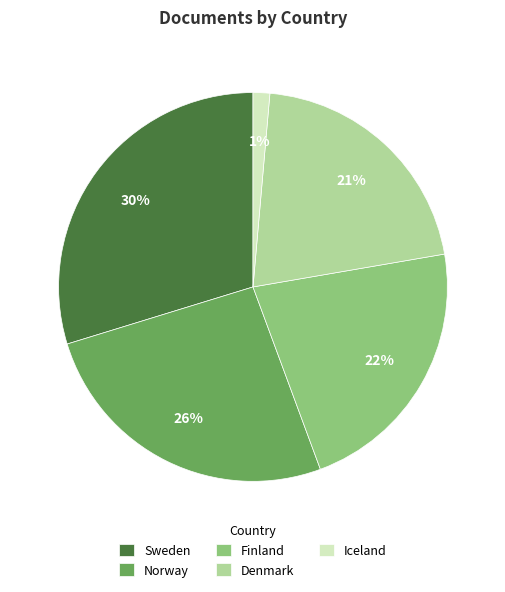

Which has a higher value, Denmark or Finland?

Finland